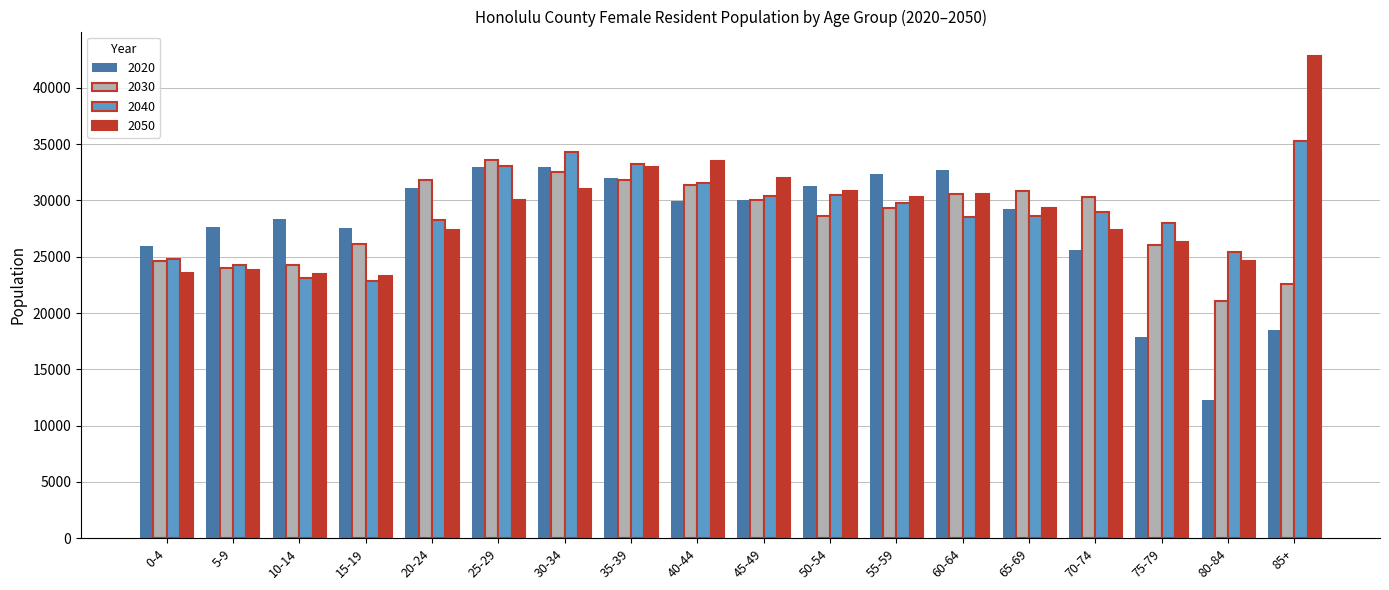

How many bars are there in total?

72